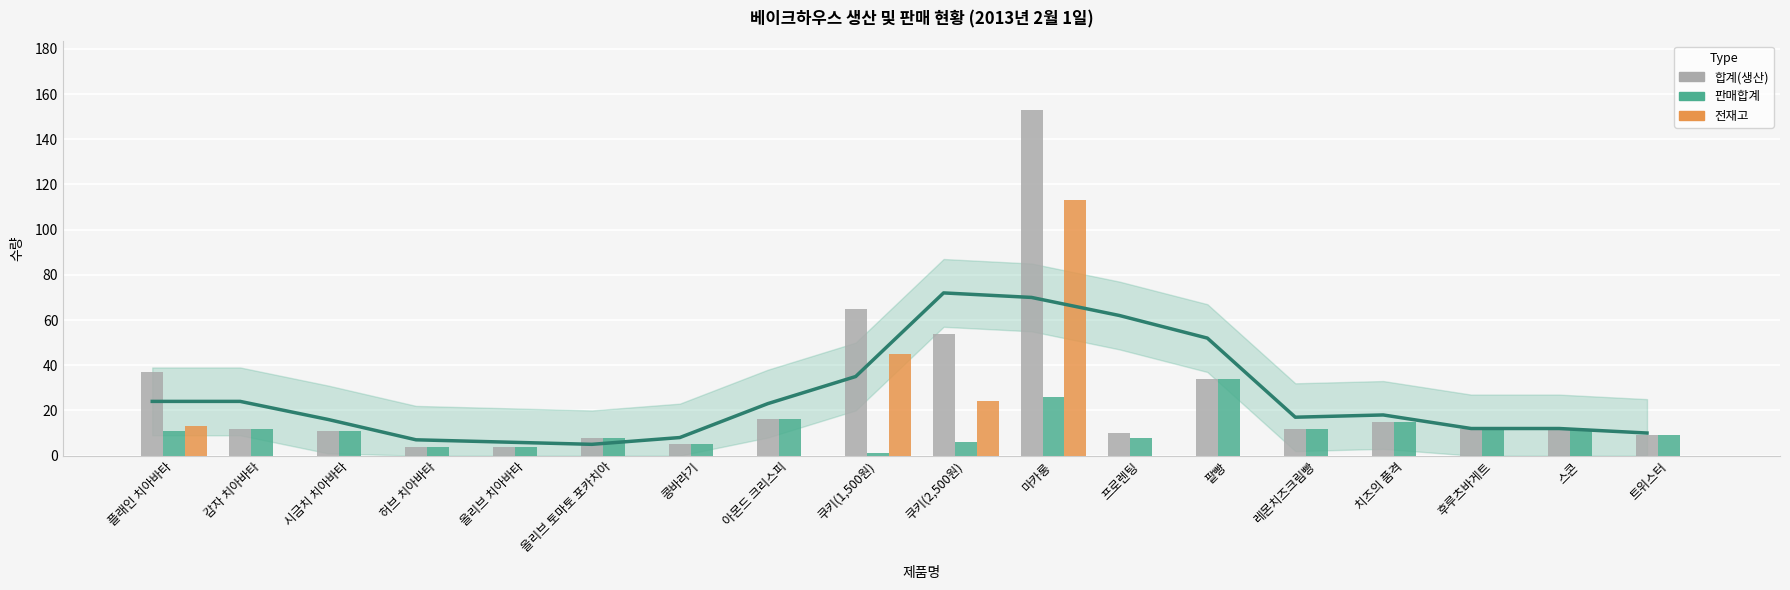

List the series in order of their peak value, highest first.

합계(생산), 전재고, 판매합계